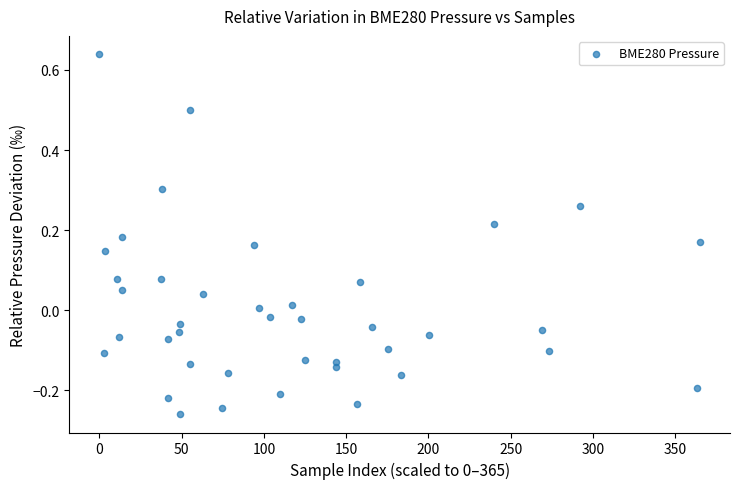

What is the range of Y values (max minus min)?

0.9